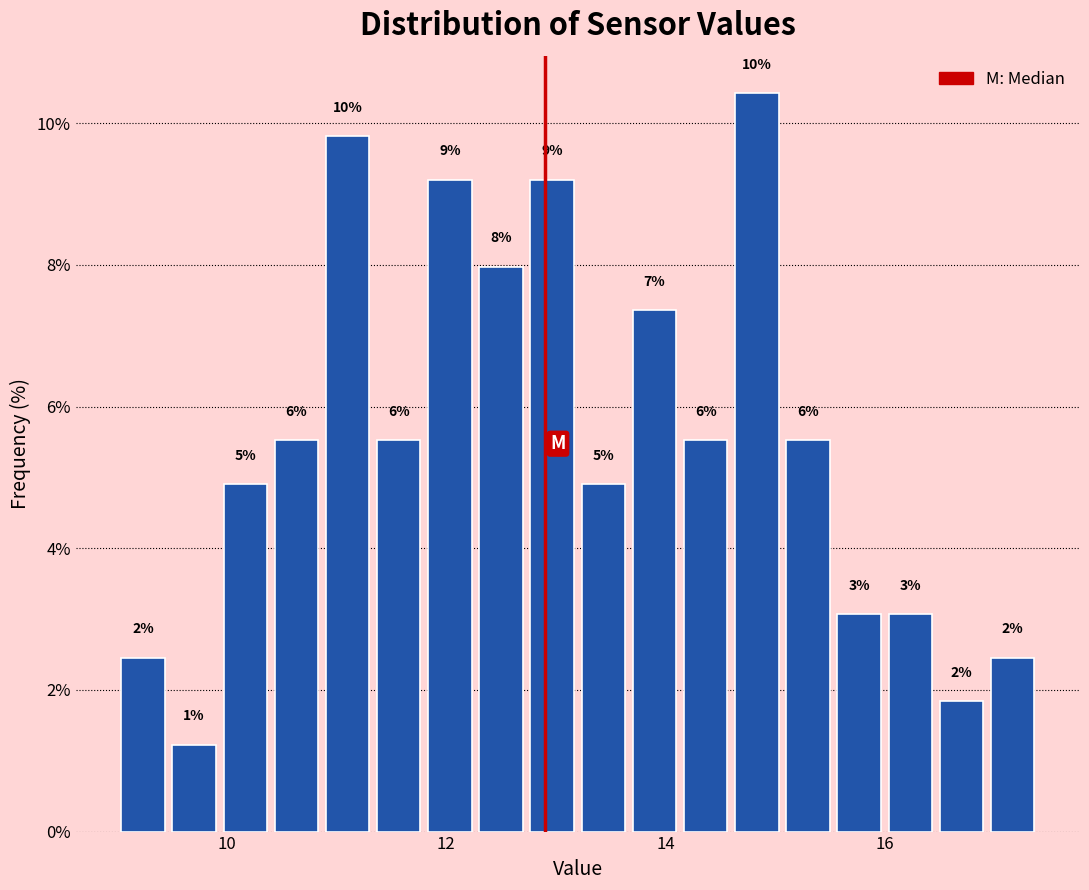

Read against the x-axis, roughly where is the centre of the tallest bar?

14.8